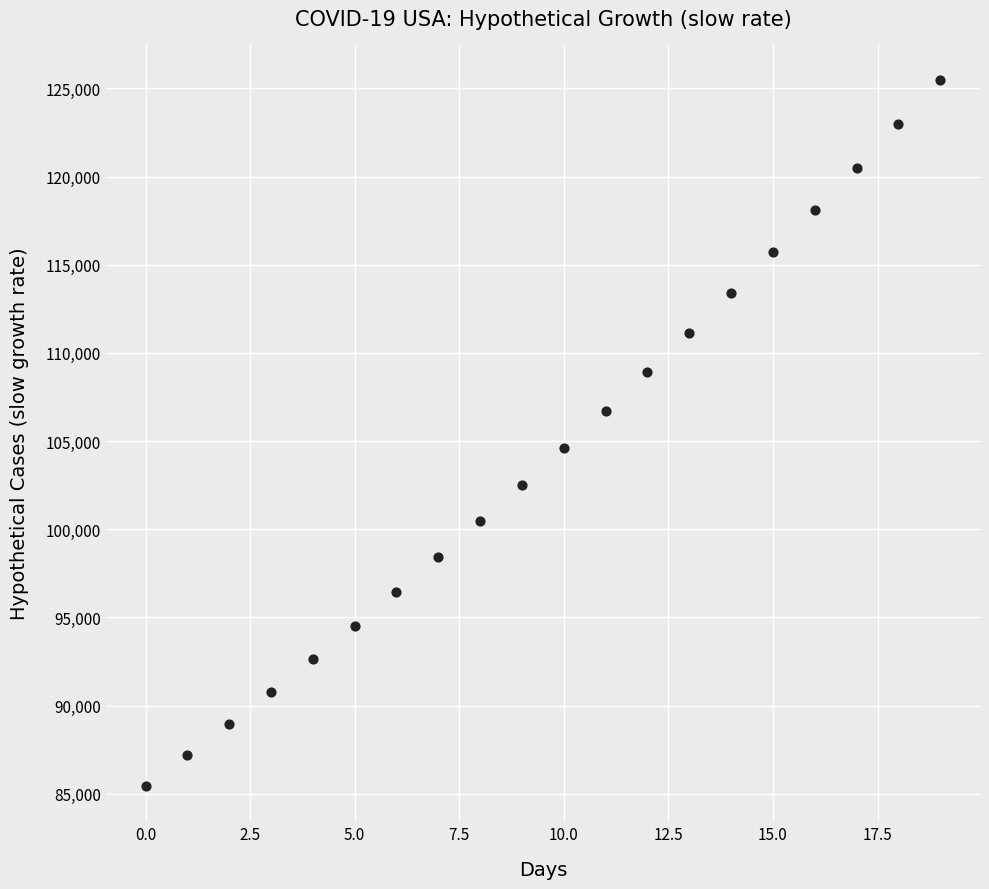

How many data points are displayed?

20